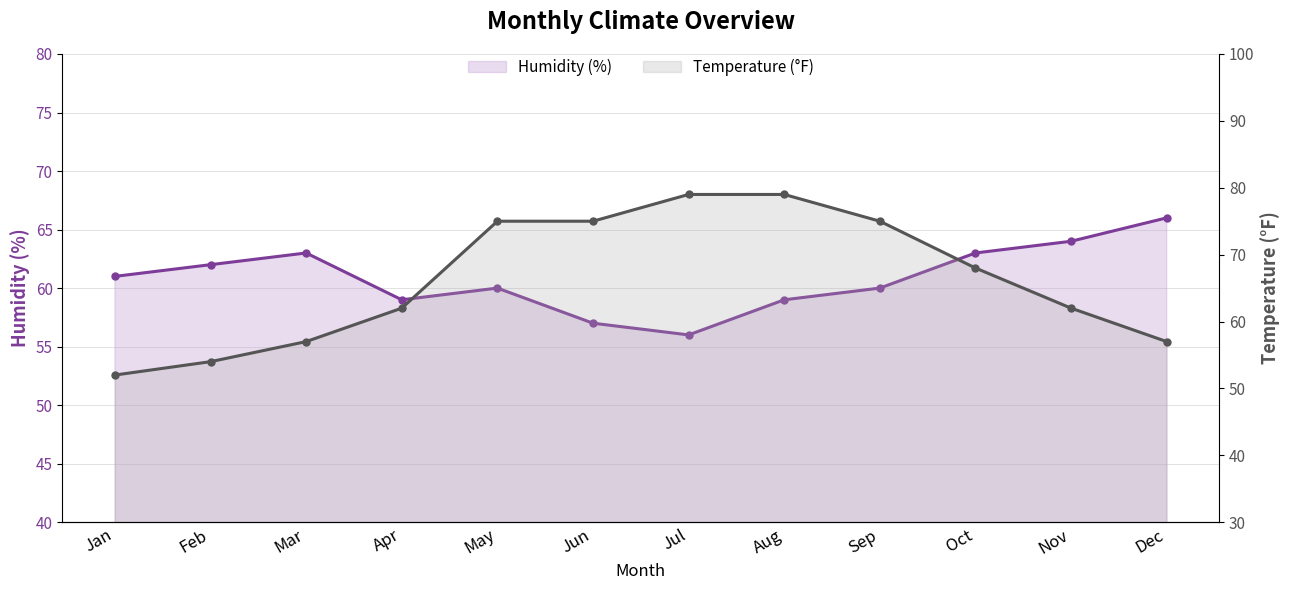

What is the difference between the Humidity (%) values at Jul and Mar?

7